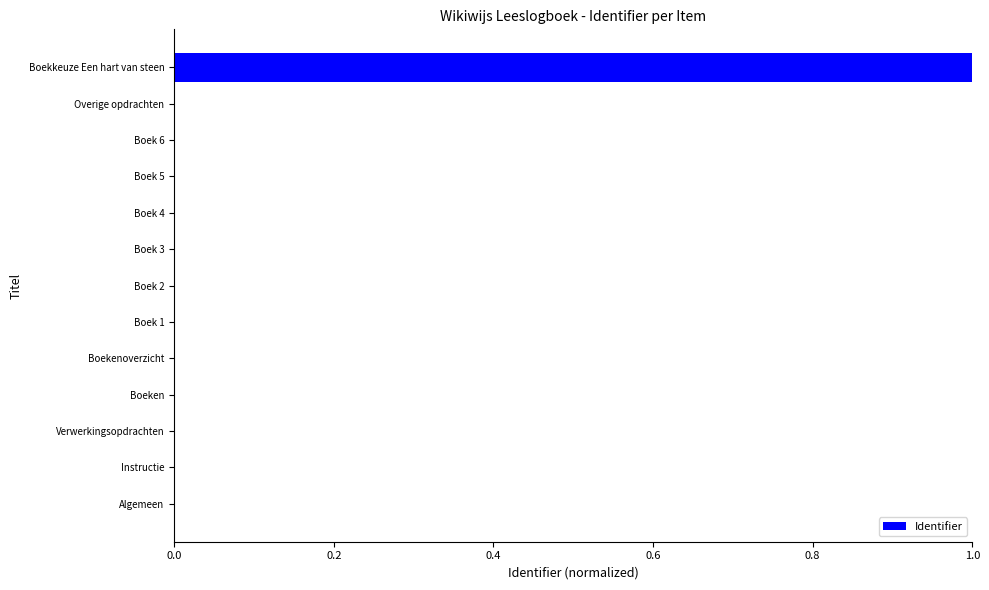

What is the maximum value shown in the chart?

1.0